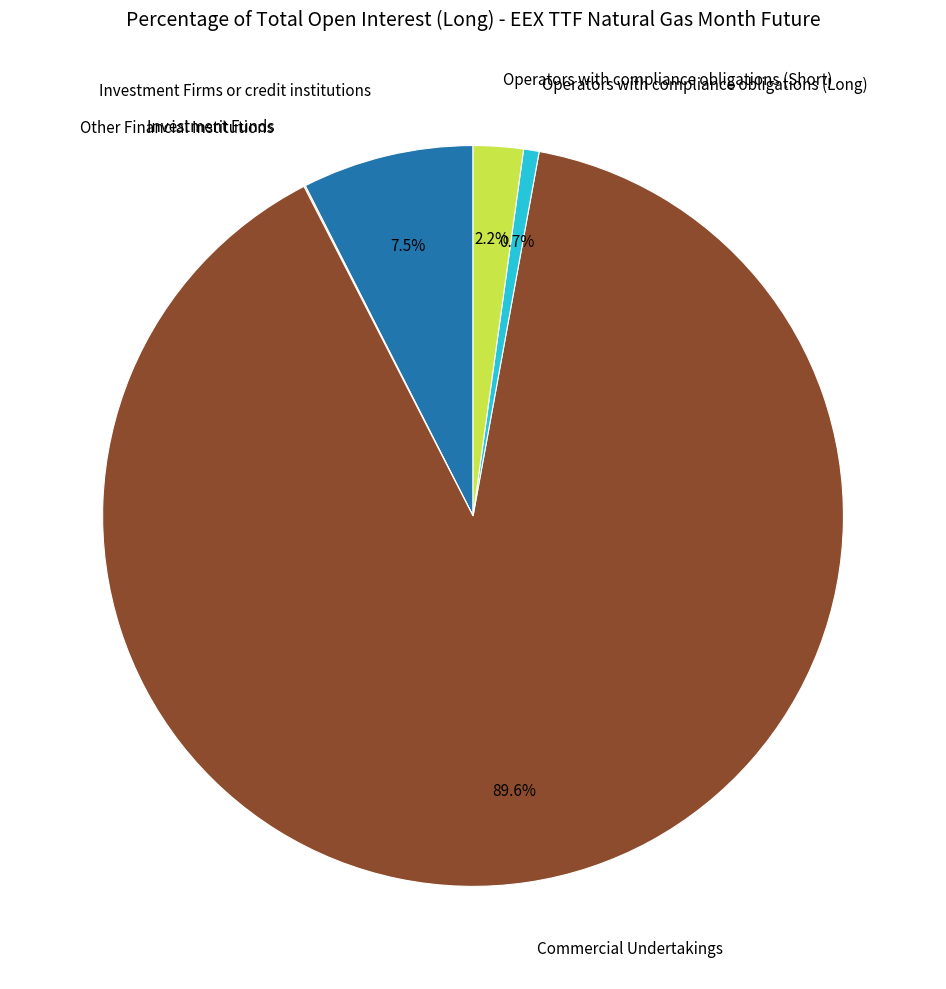

Is there a majority slice in this chart?

Yes